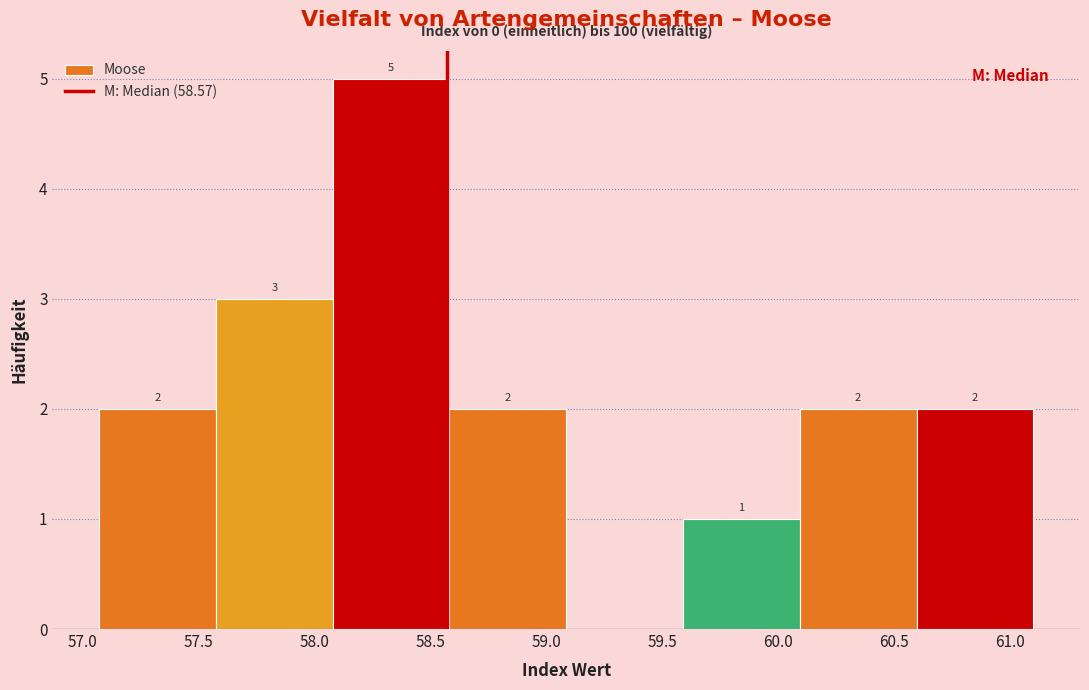

Which range on the x-axis has the tallest bar?

58.10 to 58.60